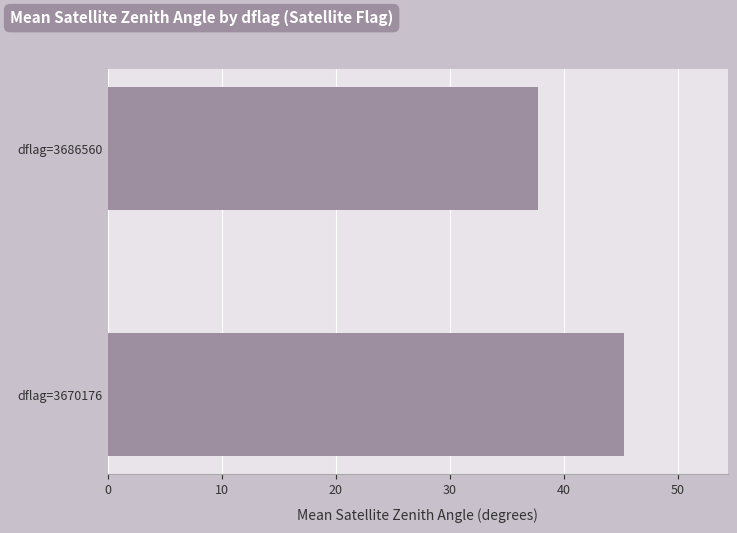

How many values exceed 45?

1